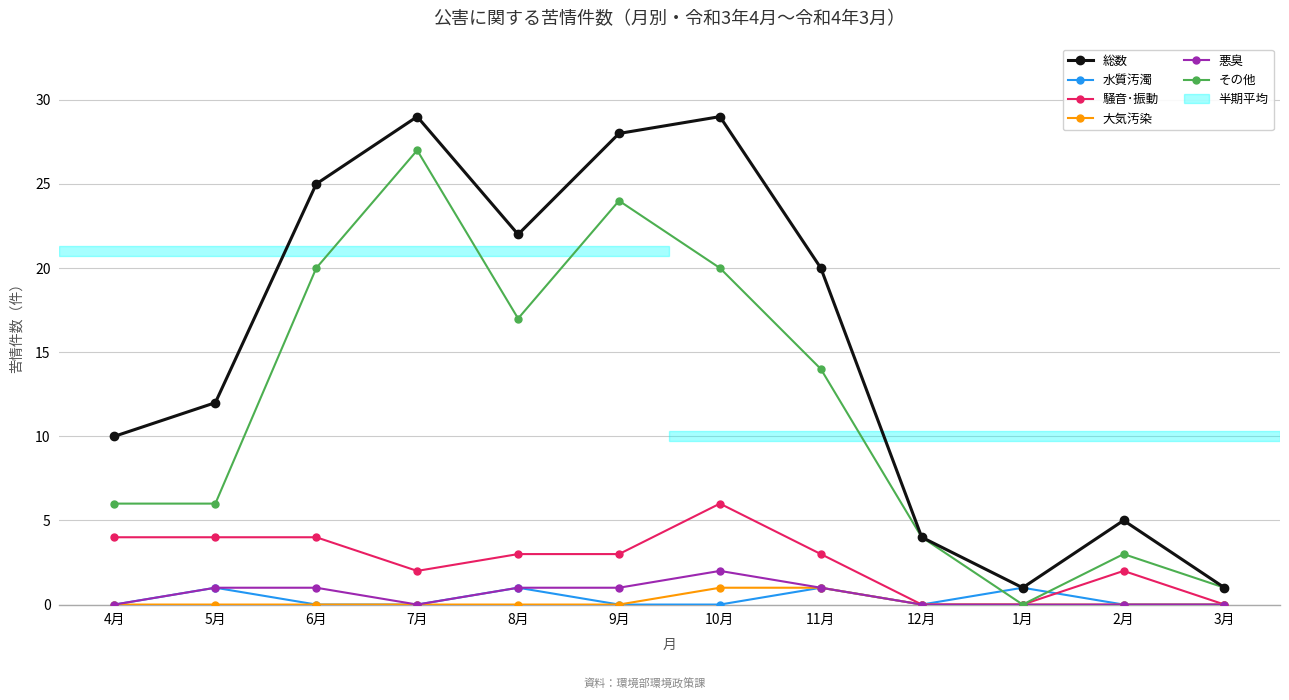

Which series has the widest spread of values?

総数